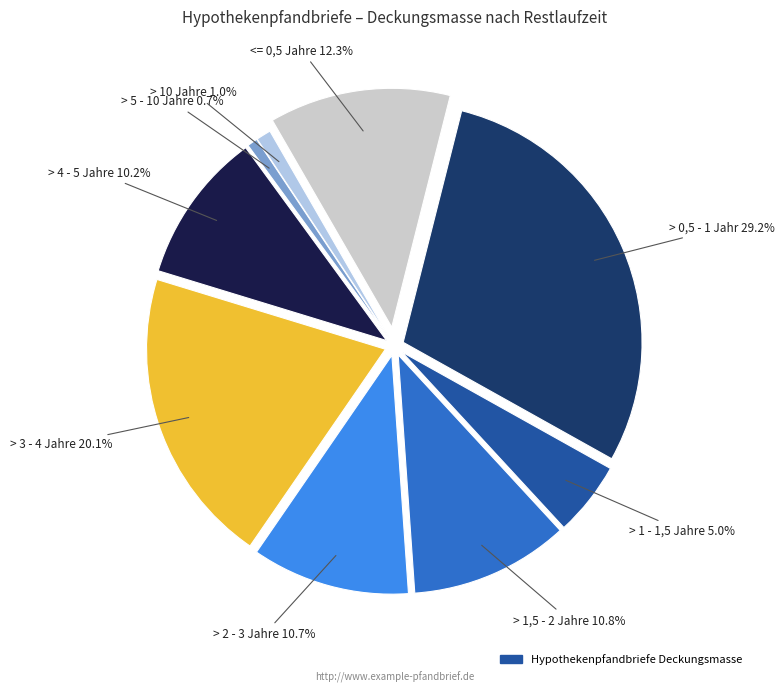

How many segments does this pie chart have?

9